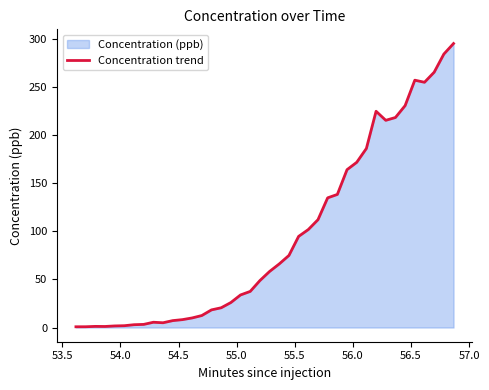

What is the greatest value displayed?

295.3